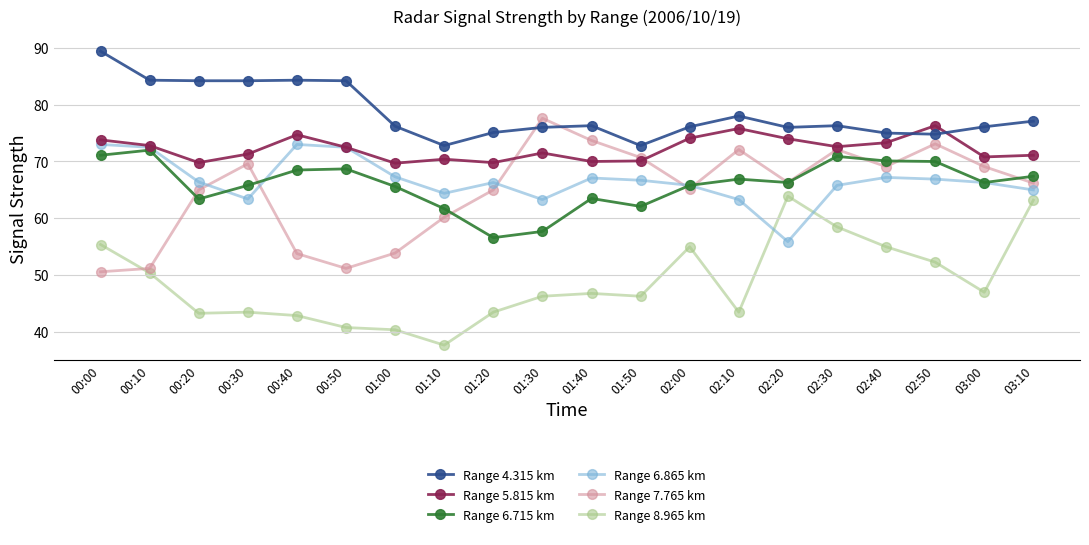

What is the value of the Range 4.315 km point at the 11th from the left?

76.3